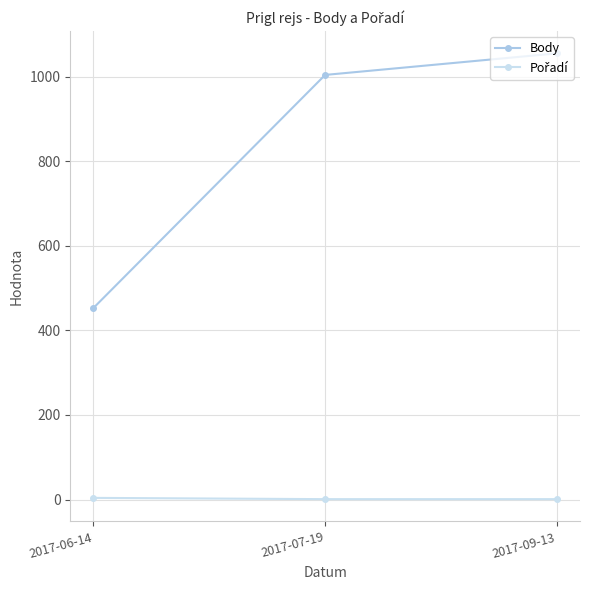

What is the label of the 2nd point from the left?

2017-07-19